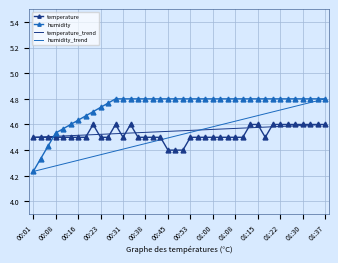

What is the difference between the maximum and minimum values in the humidity series?

0.6